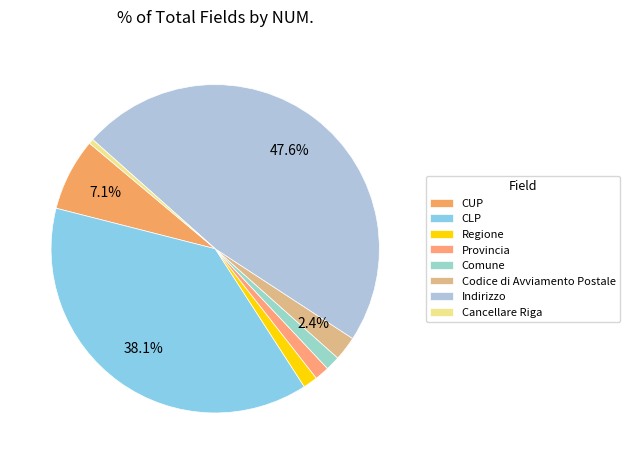

The CLP slice represents 47% of the pie. True or false?

False